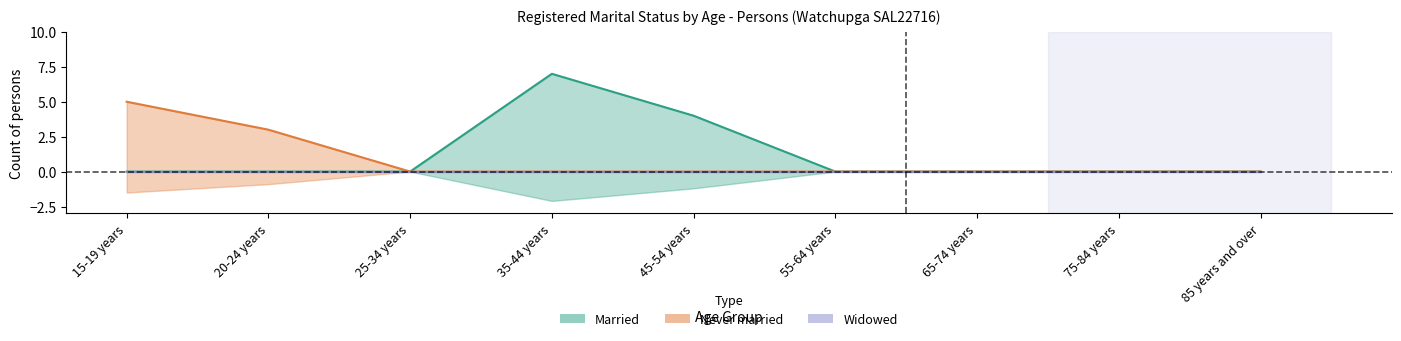

Which series has the widest spread of values?

Married